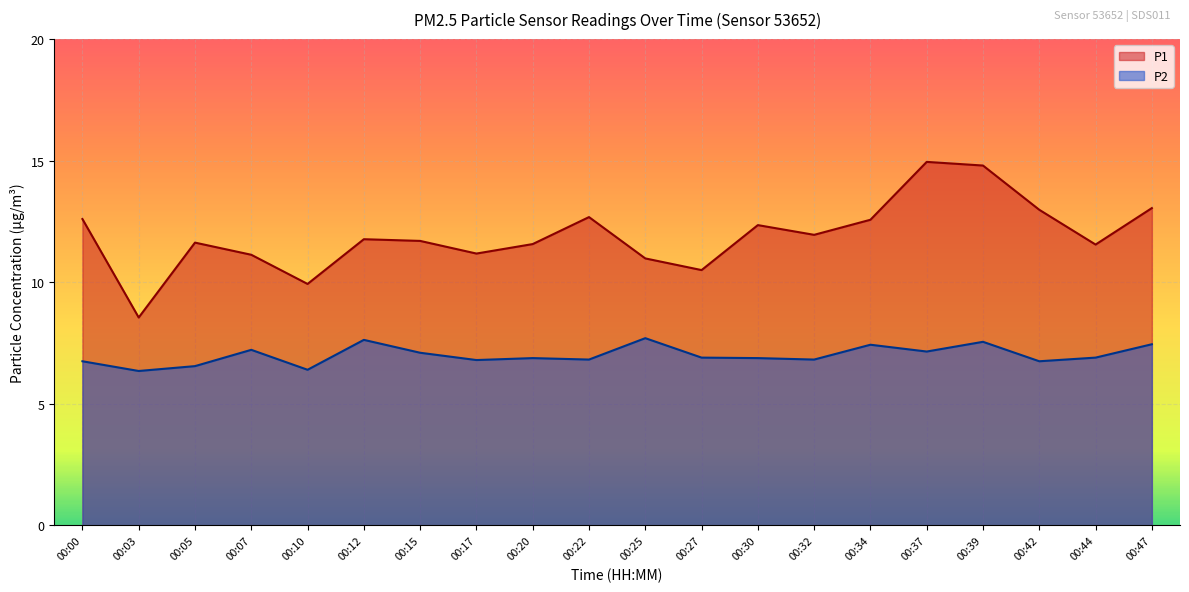

Between 00:25 and 00:15, which is larger?

00:15